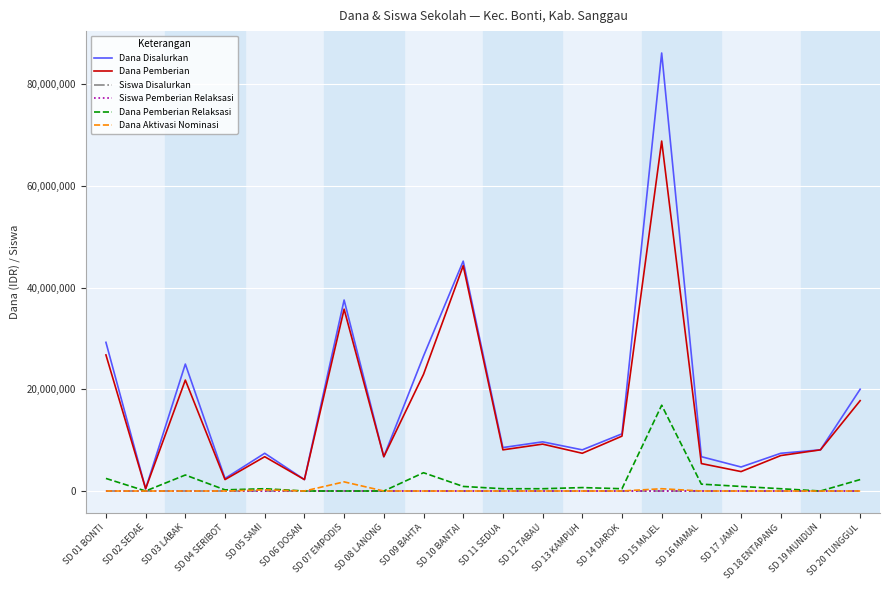

Which series has the largest range (max minus min)?

Dana Disalurkan